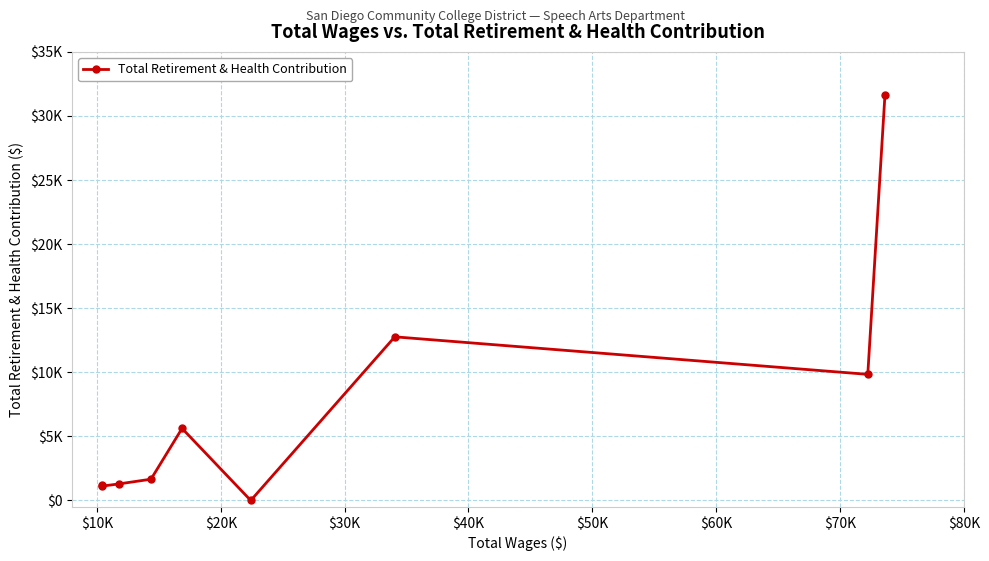

What is the average value?

7242